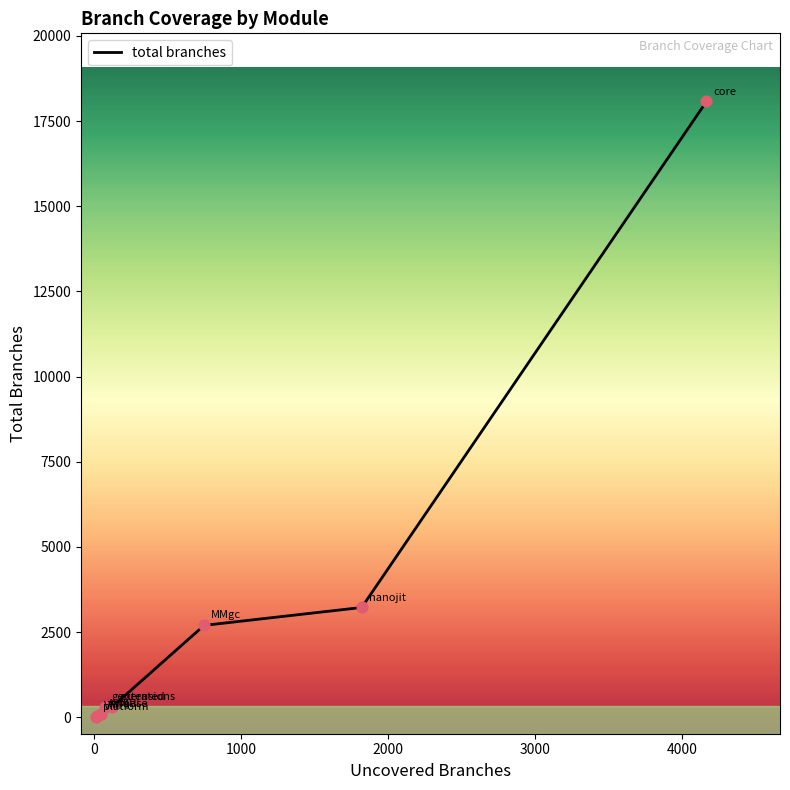

What is the difference between the maximum and minimum values?

18058